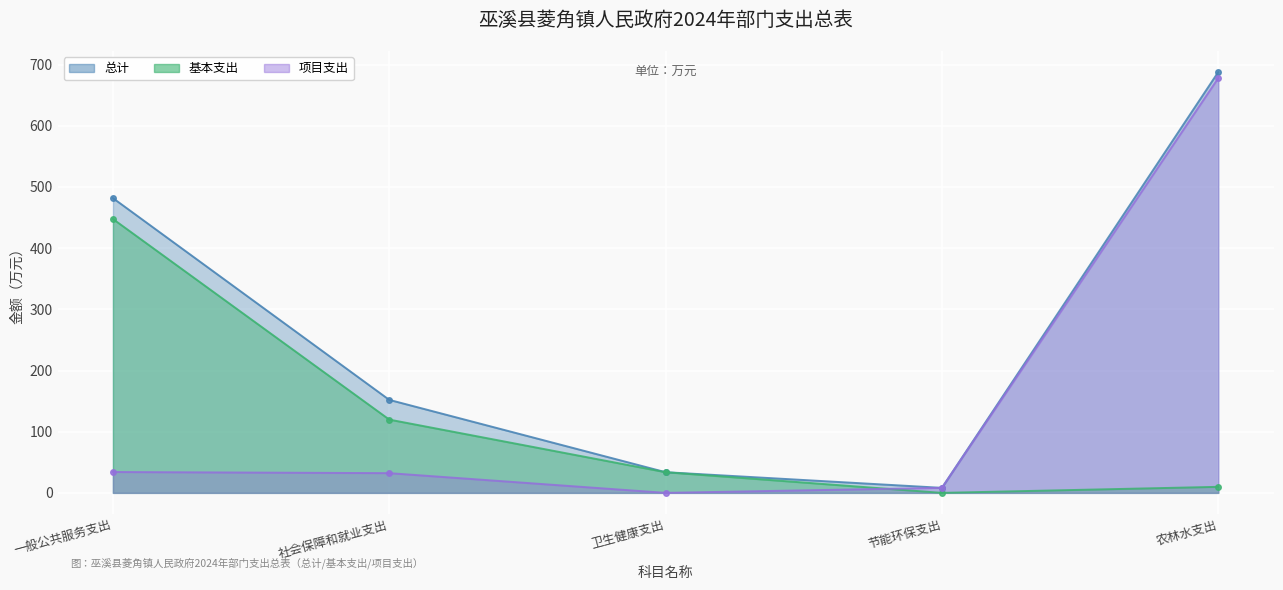

True or false: 总计 and 基本支出 intersect in this chart.

False